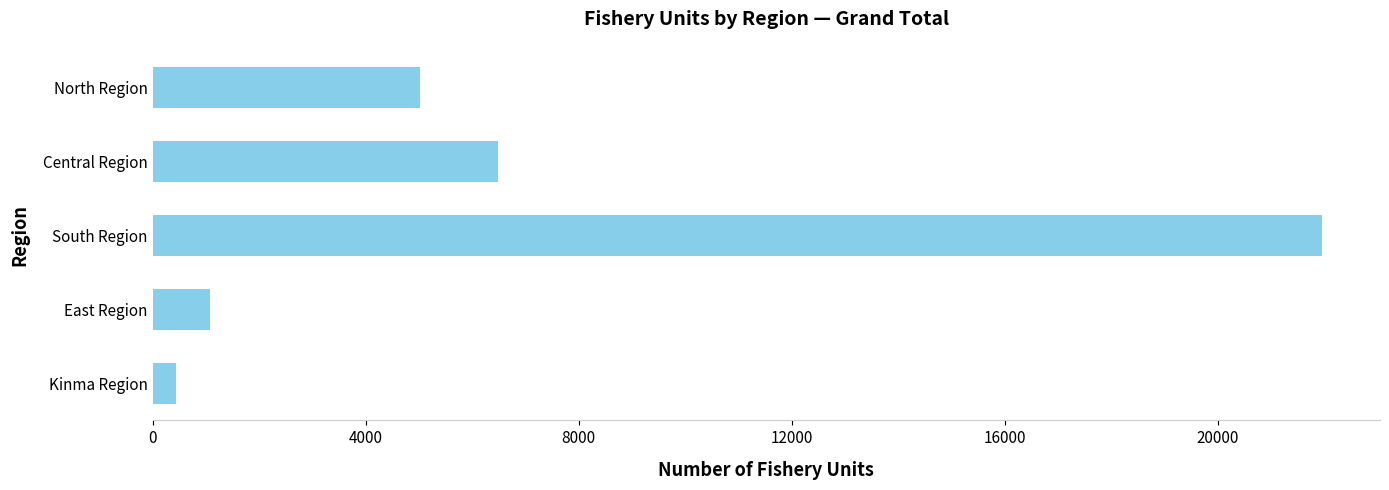

Where is the data nearest to the value 11198?

Central Region